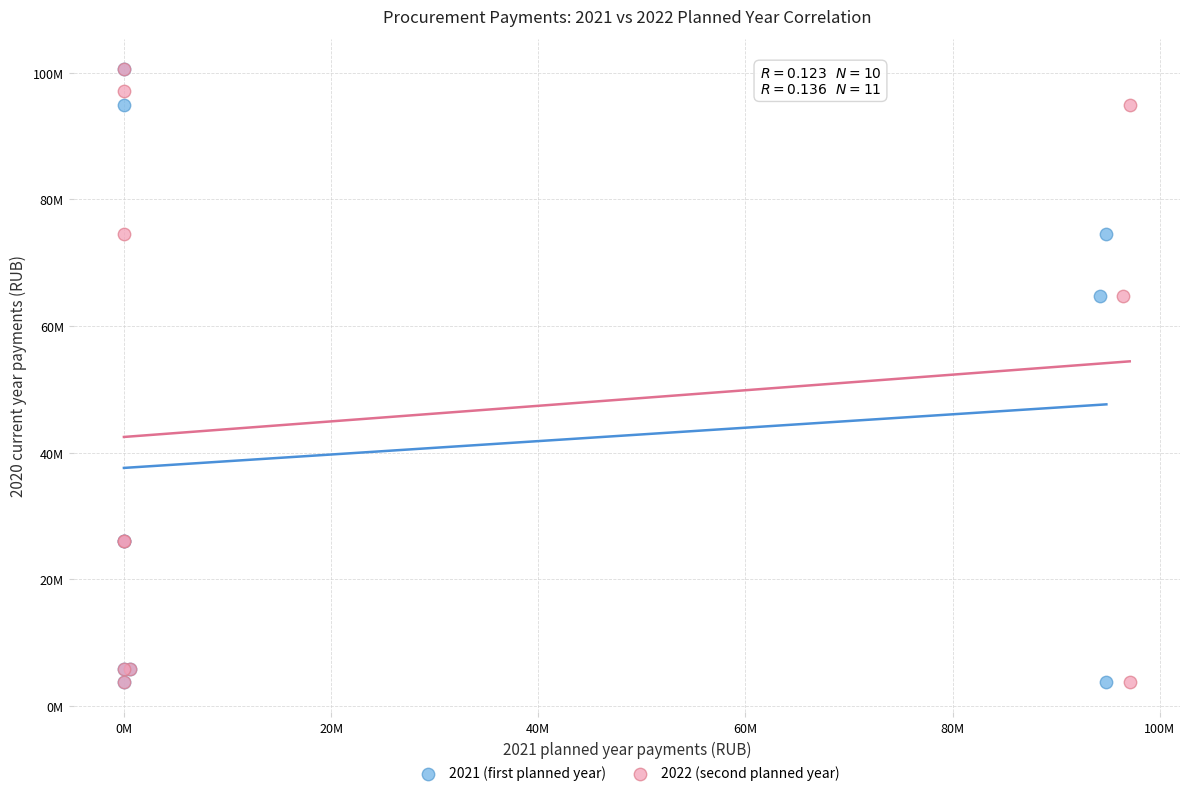

What are all the series names shown in the legend?

2021 (first planned year), 2022 (second planned year)